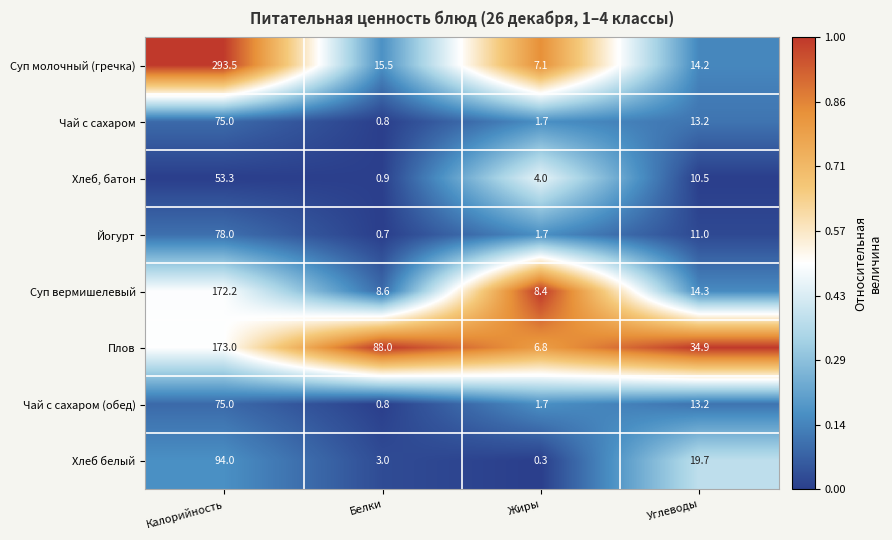

Which category has the lowest value across all series?

Жиры